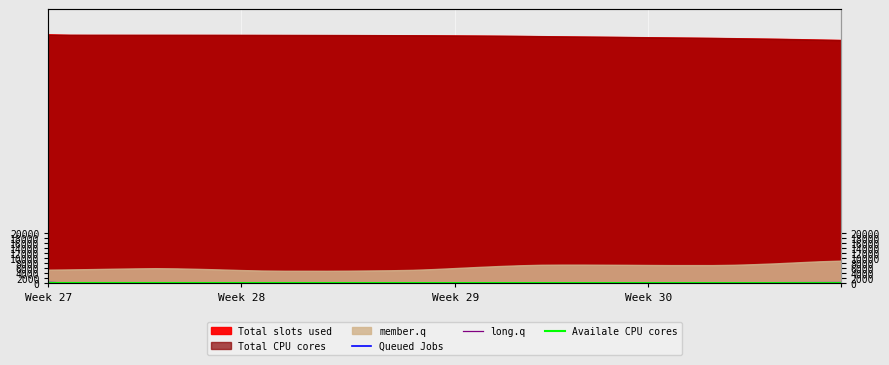

The Queued Jobs series shows 88 at 24. True or false?

True